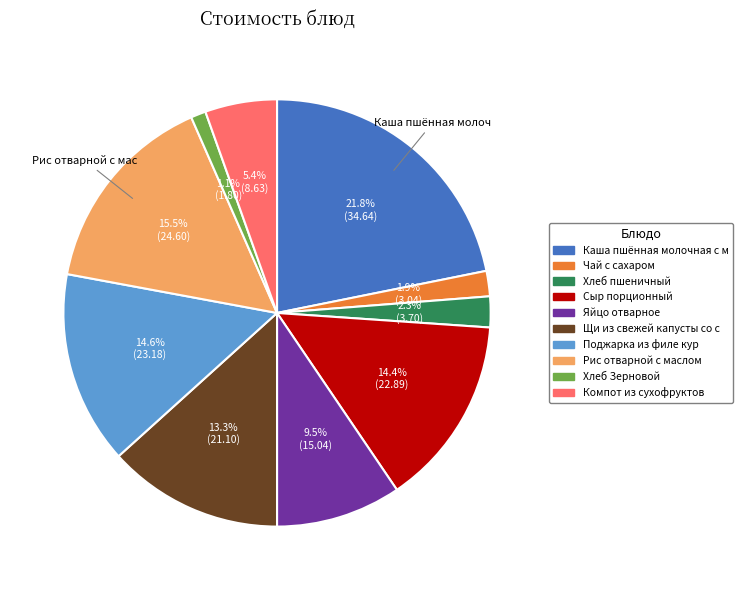

Does any single category account for the majority?

No